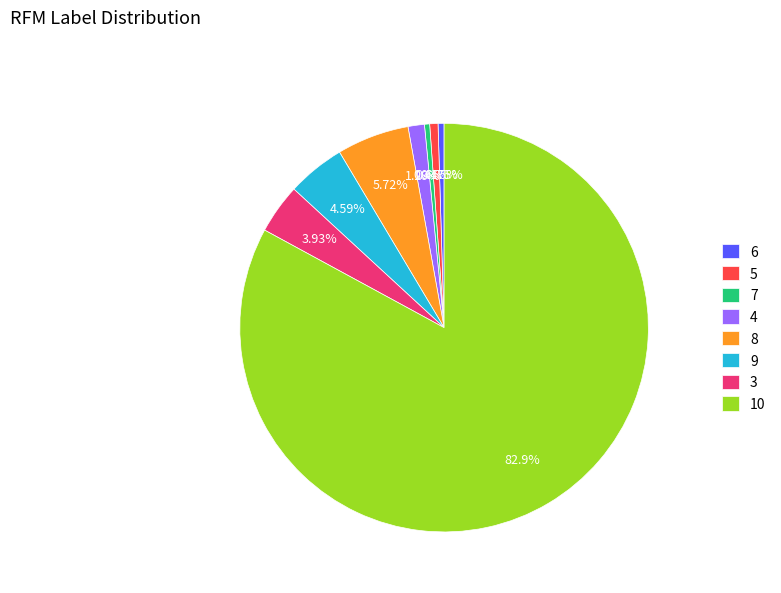

Does any single category account for the majority?

Yes